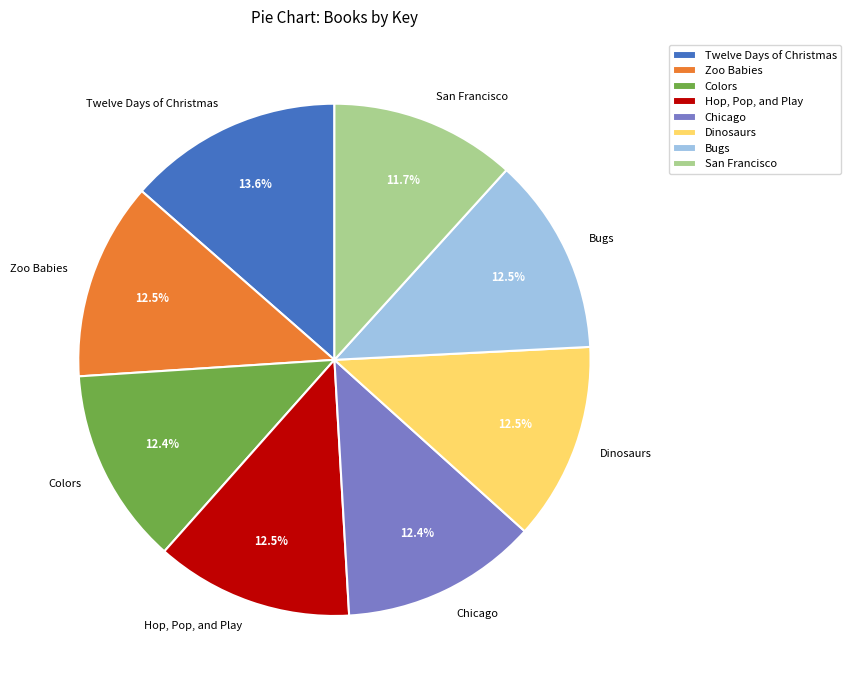

To the nearest percent, what is the average slice percentage?

12%